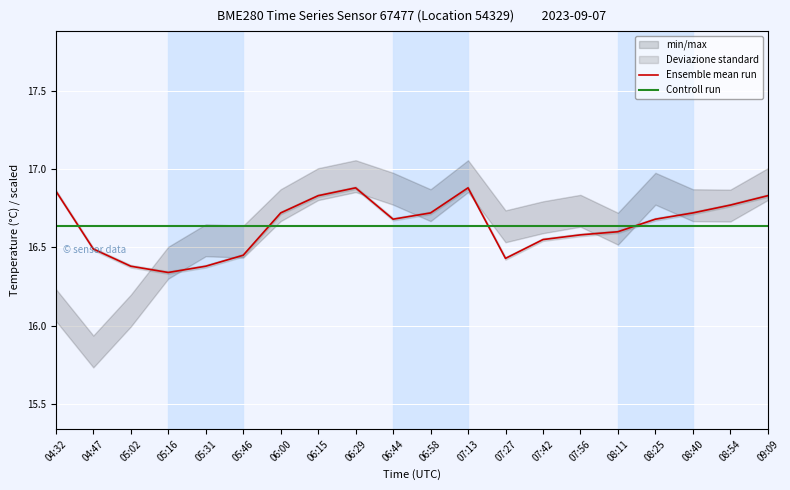

How many intersections are there between Ensemble mean run and Controll run?

4